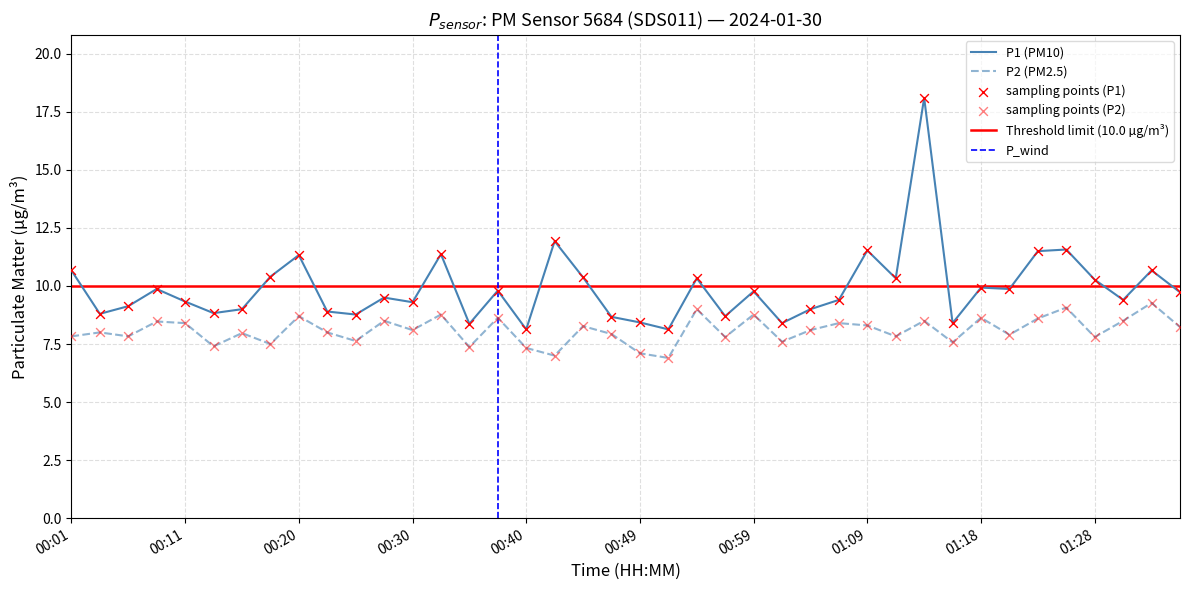

What is the total value across all series at 01:31?

17.9